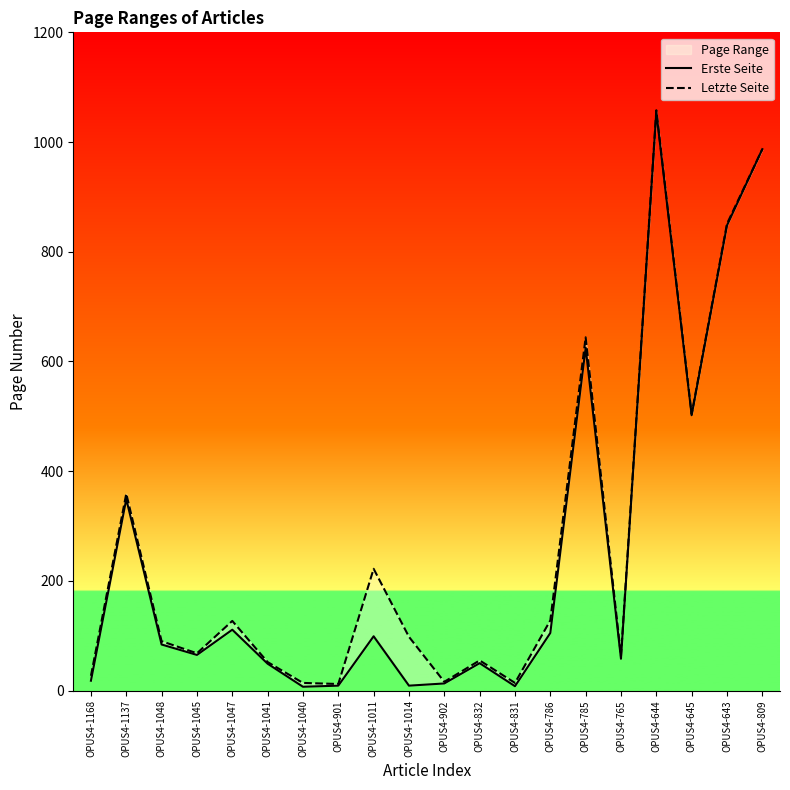

At how many categories does at least one series exceed 57?

13